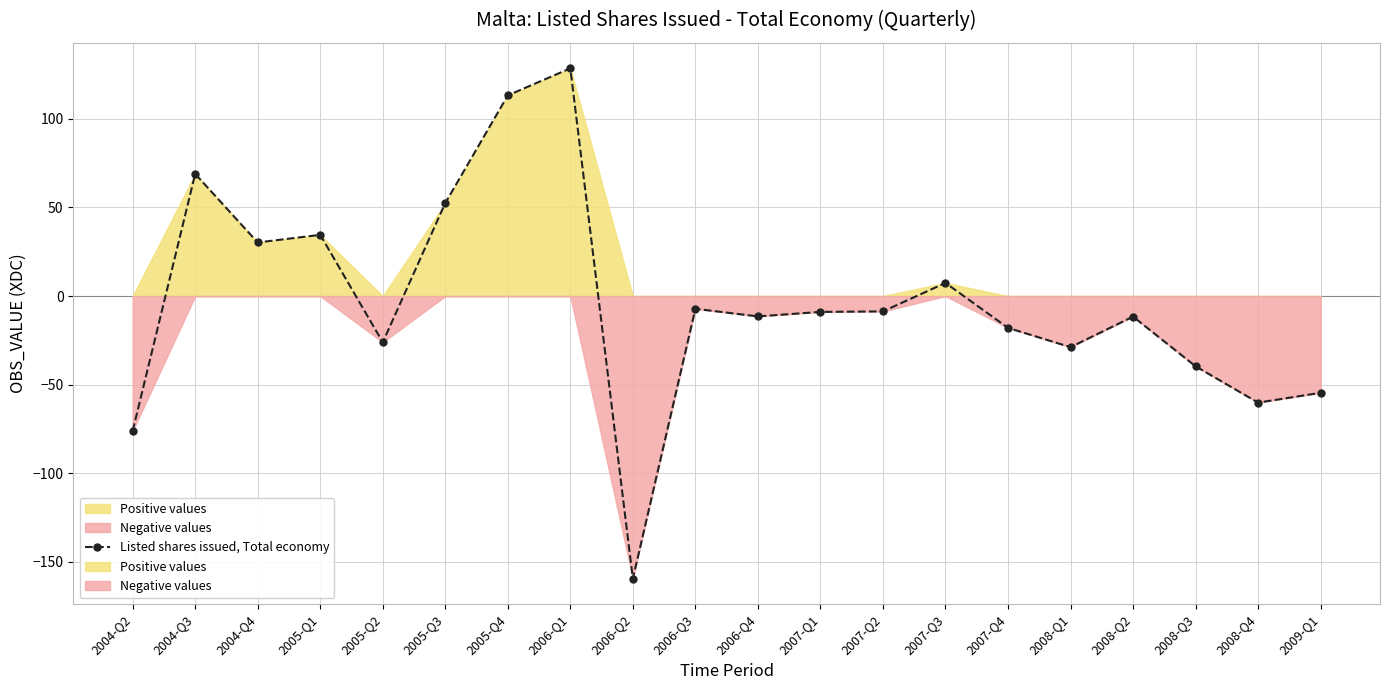

The chart shows a value of 113.2 at 2005-Q4. True or false?

True